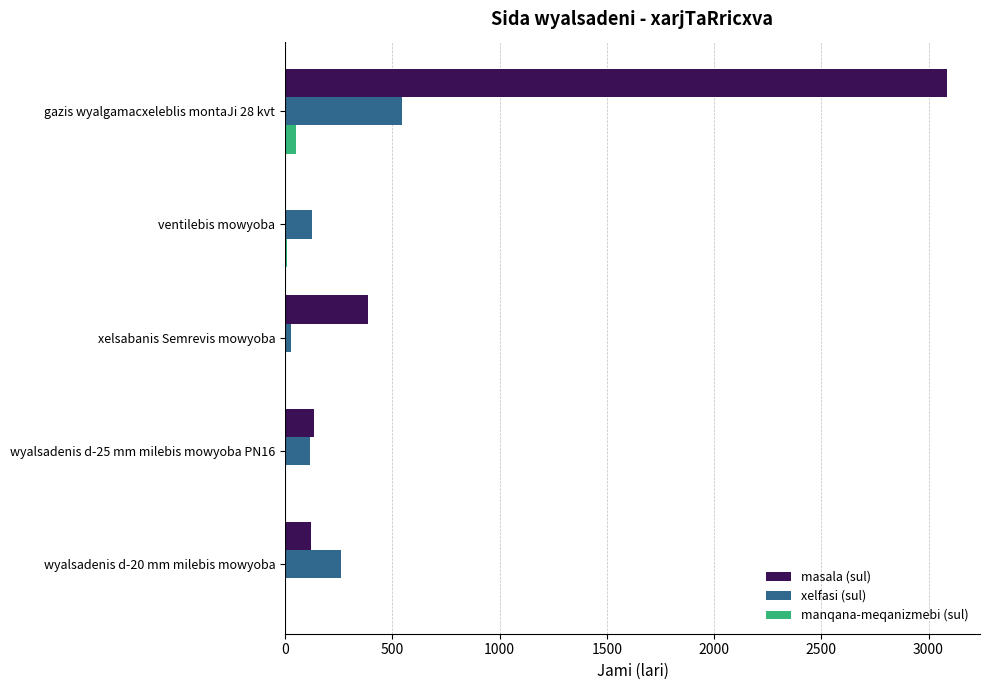

What are all the series names shown in the legend?

masala (sul), xelfasi (sul), manqana-meqanizmebi (sul)